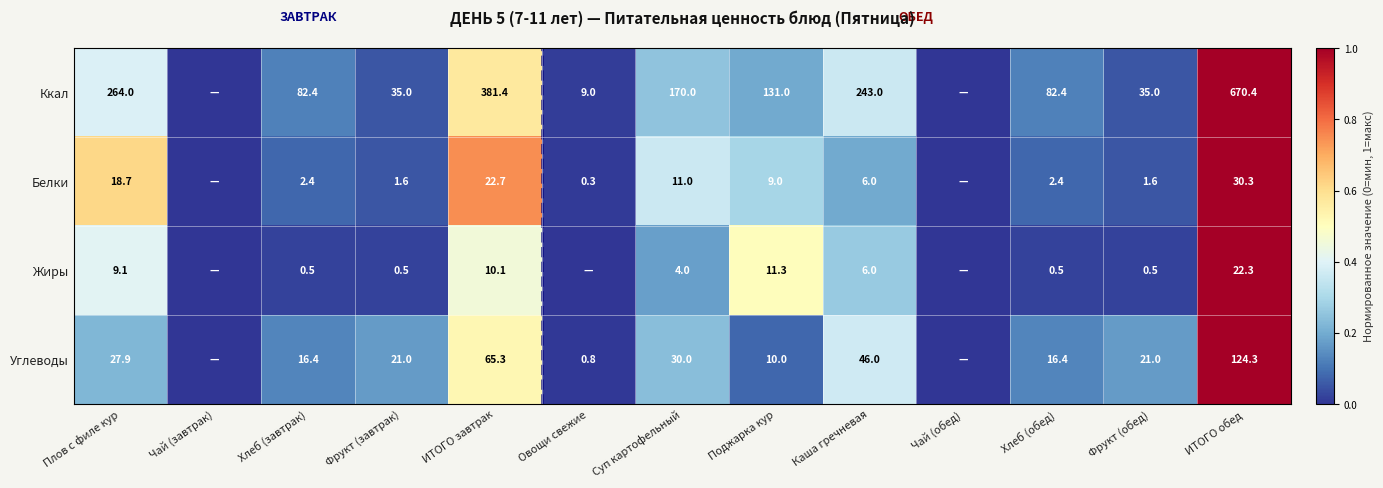

What is the difference between the highest and lowest values at ИТОГО обед?

648.1